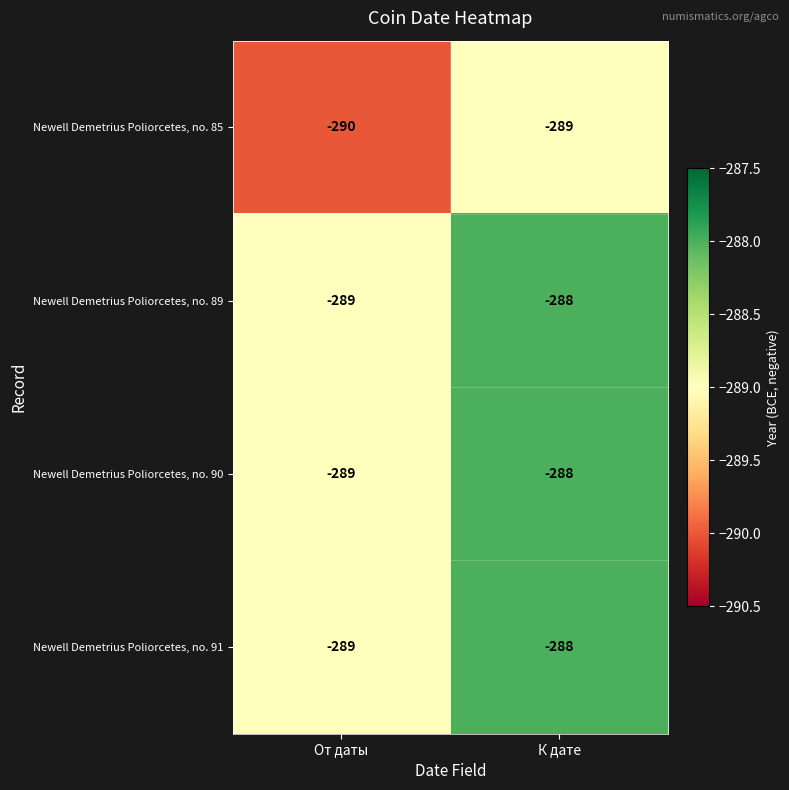

Reading left to right, transcribe all the data shown in this chart.

Newell Demetrius Poliorcetes, no. 85: -290	-289
Newell Demetrius Poliorcetes, no. 89: -289	-288
Newell Demetrius Poliorcetes, no. 90: -289	-288
Newell Demetrius Poliorcetes, no. 91: -289	-288